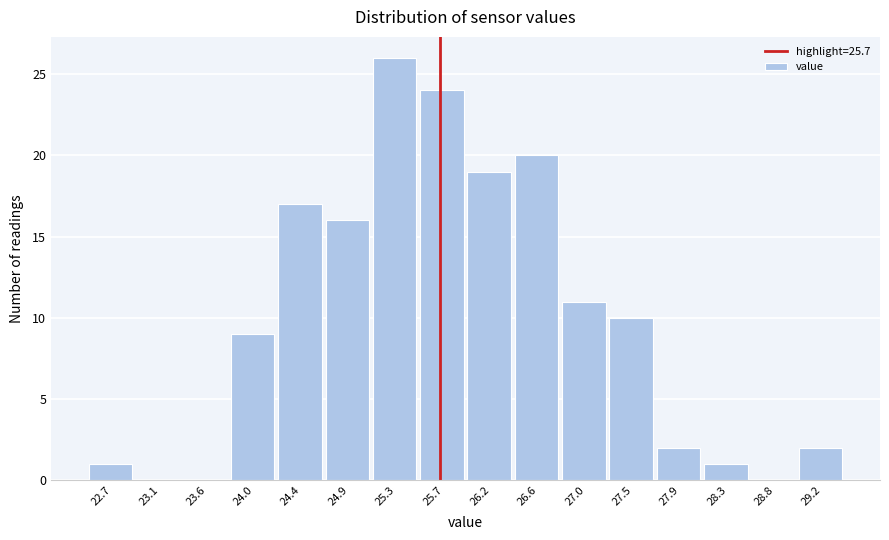

What is the height of the bar covering 27.70 to 28.10 on the x-axis? Neither the bar edges nor the heights are printed on the chart, so give them approximately, as read against the axes.

2